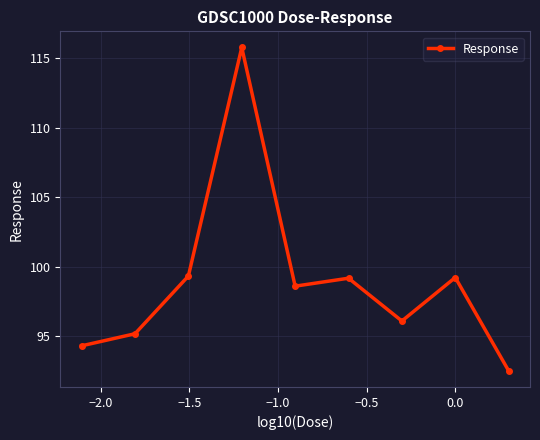

How many points are lower than both their immediate neighbors (excluding endpoints)?

2